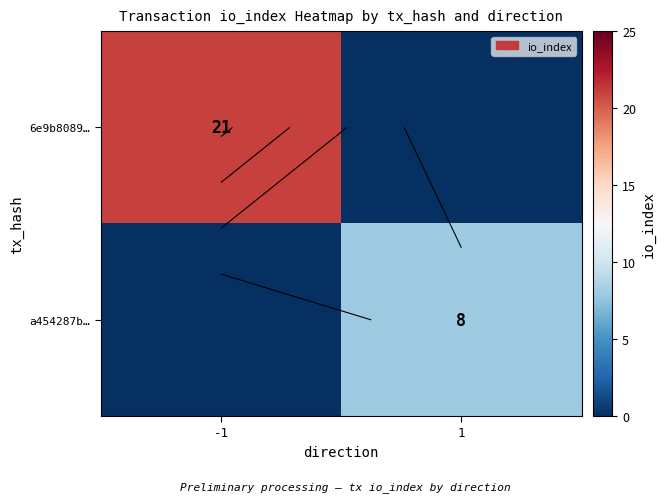

Rank the series at -1 from highest to lowest value.

6e9b8089…, a454287b…